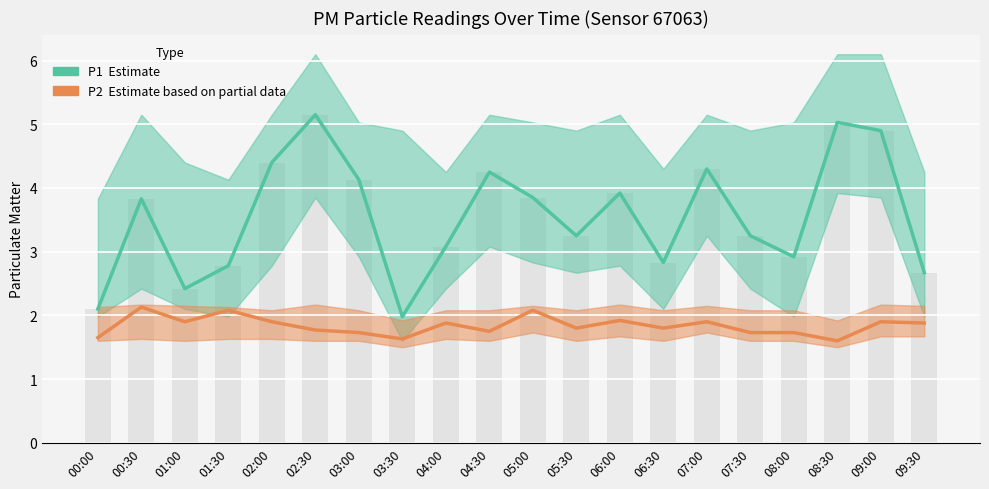

What is the highest value of the P1 (Estimate) series?

5.2